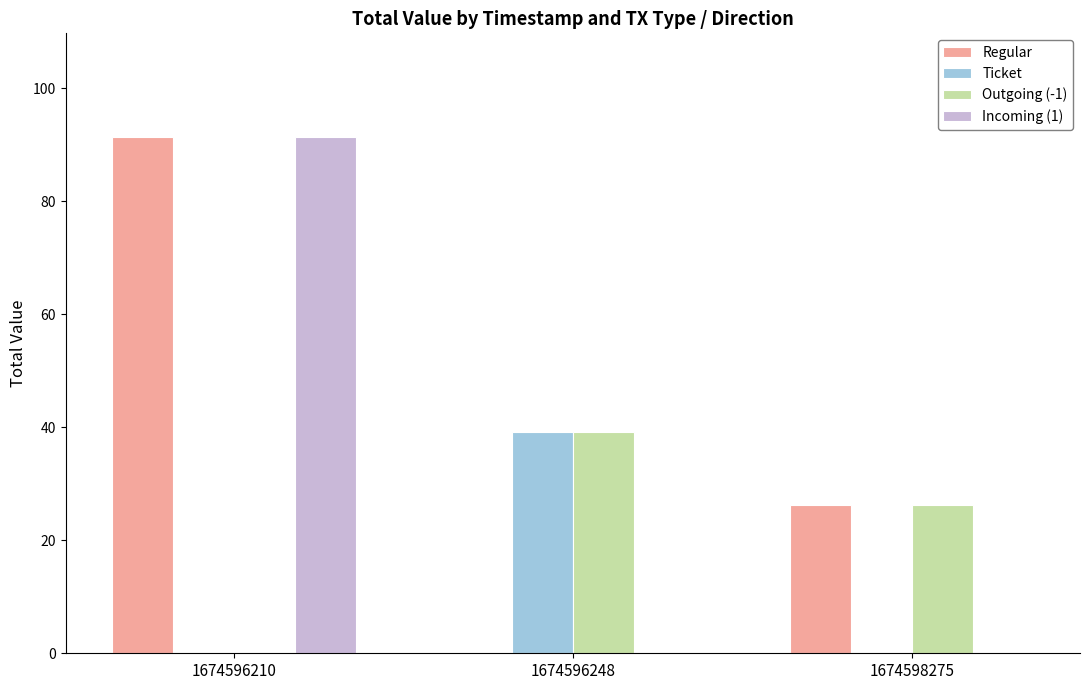

Between 1674596210 and 1674598275, which series saw the biggest shift?

Incoming (1)